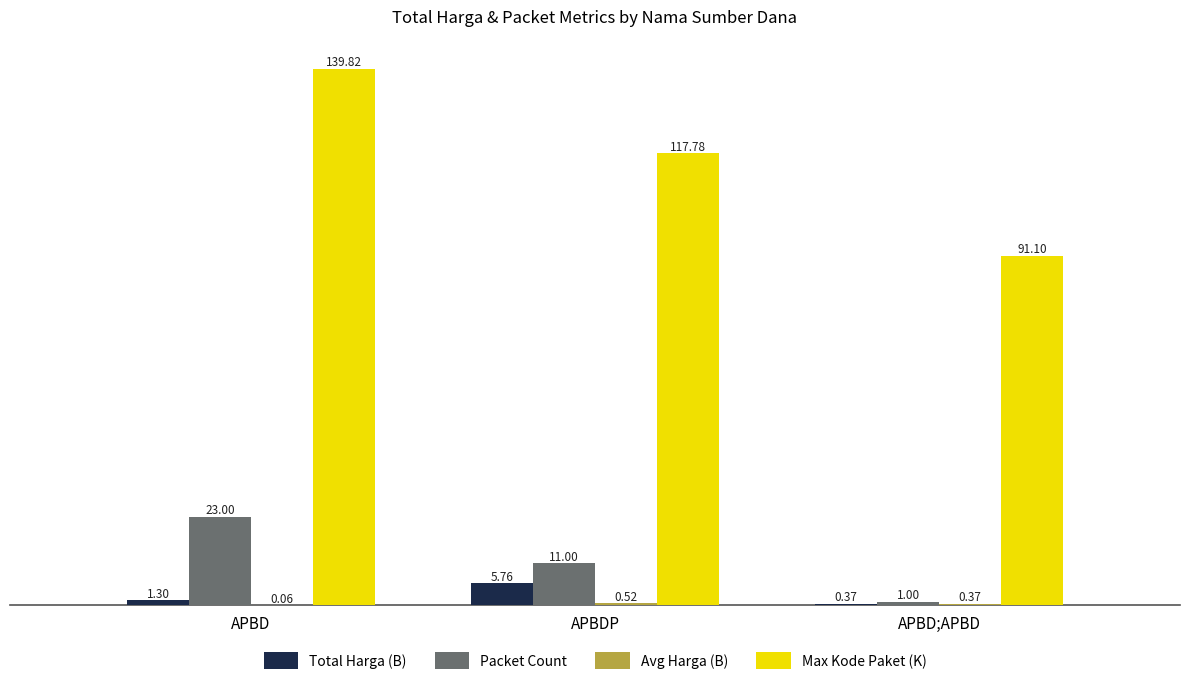

What is the sum of all Total Harga (B) values?

7.4